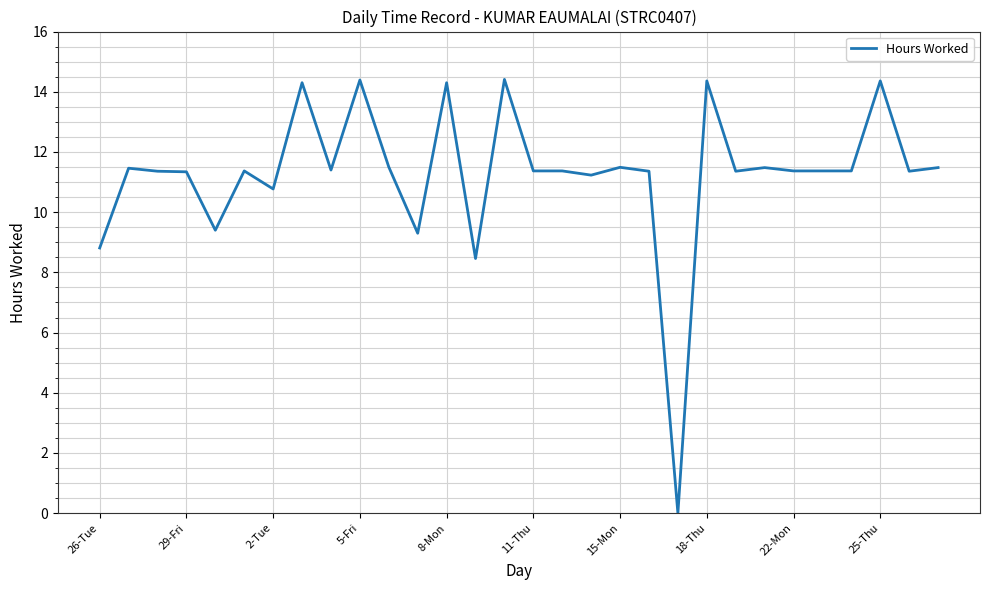

What is the maximum value shown in the chart?

14.4